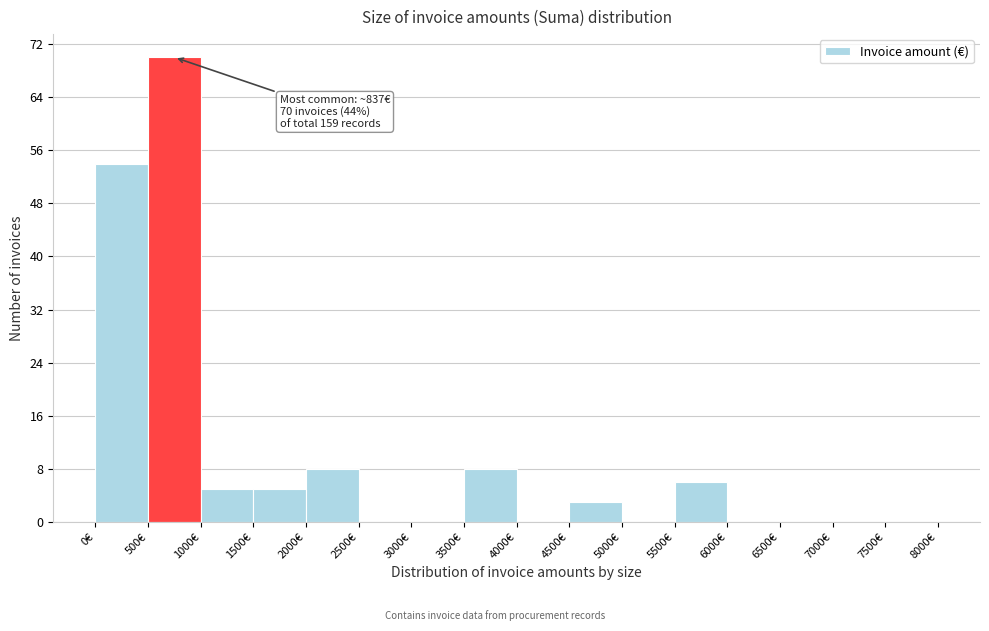

Which range on the x-axis has the tallest bar?

500 to 1000